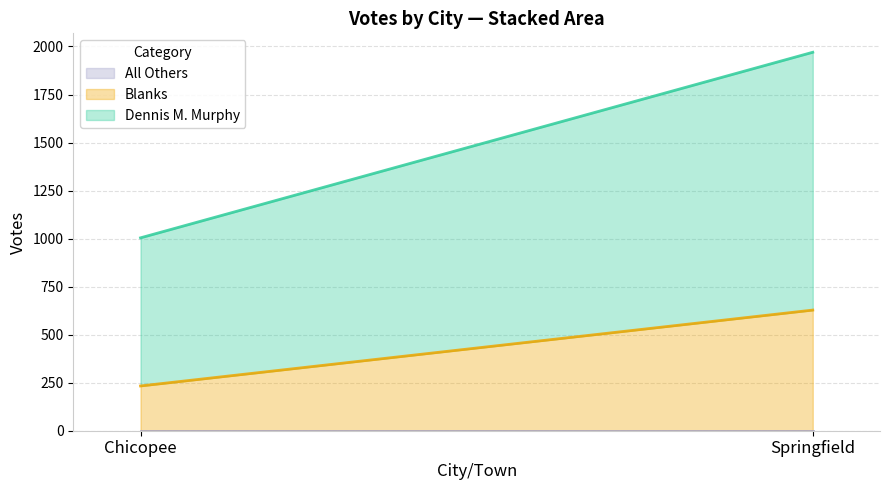

Is it true that Dennis M. Murphy equals 337 at Springfield?

False